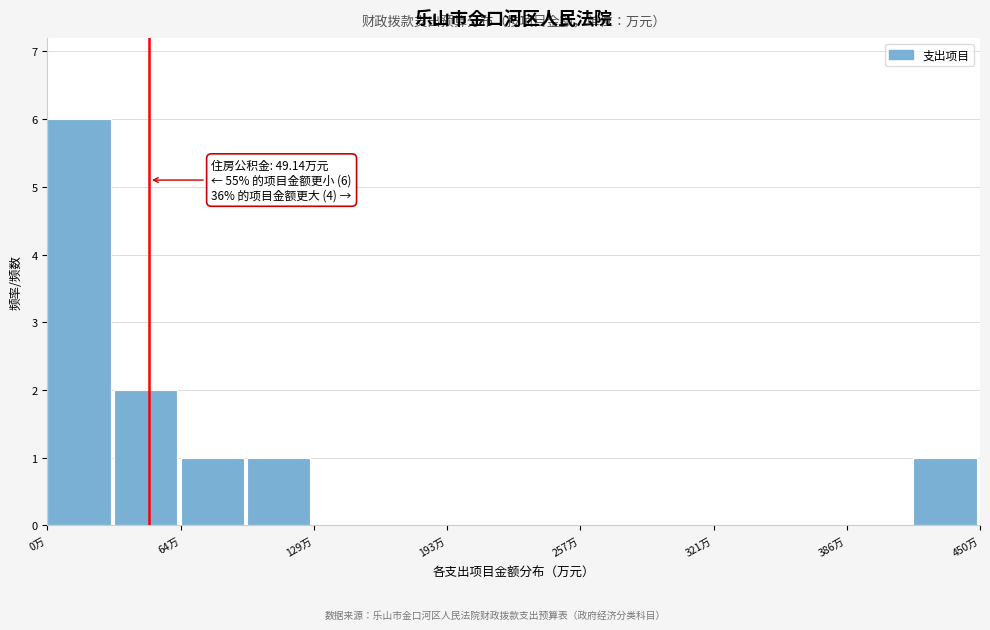

Read against the x-axis, roughly where is the centre of the tallest bar?

20